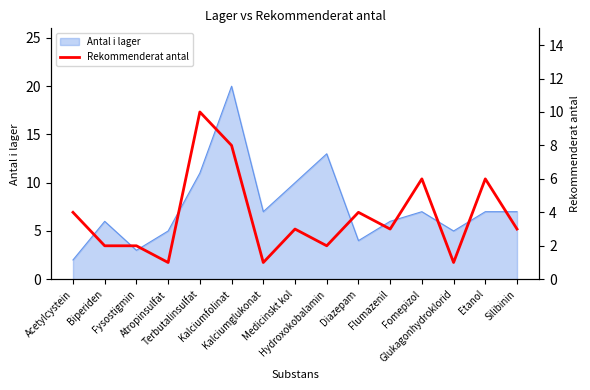

The value at Hydroxokobalamin is 2. True or false?

True